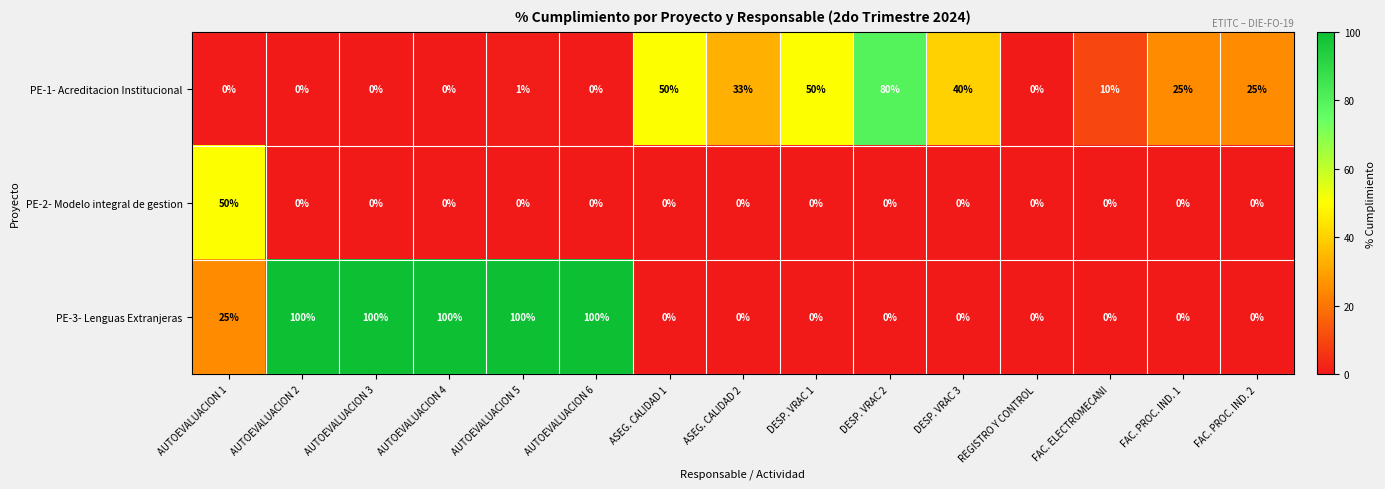

Is the value of PE-3- Lenguas Extranjeras at AUTOEVALUACION 4 greater than the value of PE-2- Modelo integral de gestion at DESP. VRAC 3?

Yes